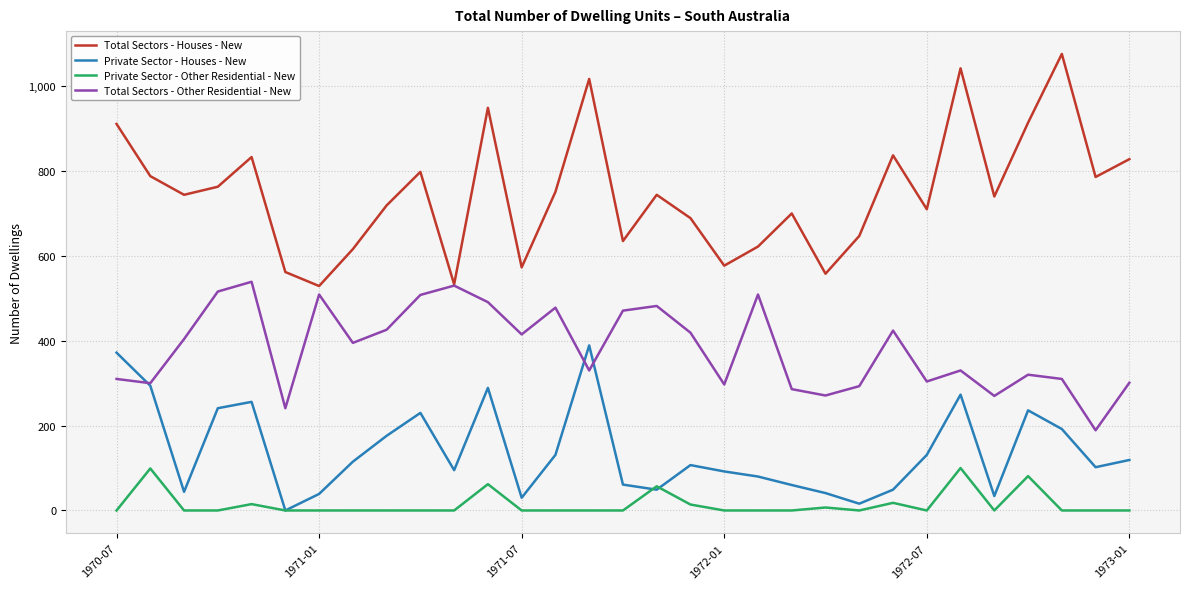

List the series in order of their overall mean, highest first.

Total Sectors - Houses - New, Total Sectors - Other Residential - New, Private Sector - Houses - New, Private Sector - Other Residential - New